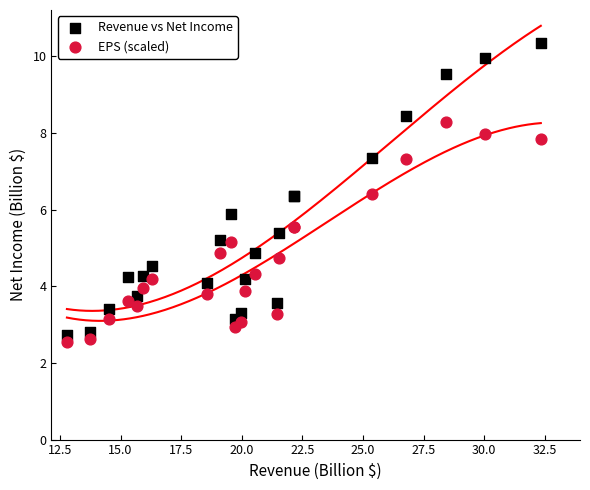

Which series has the largest Y range (max minus min)?

Revenue vs Net Income